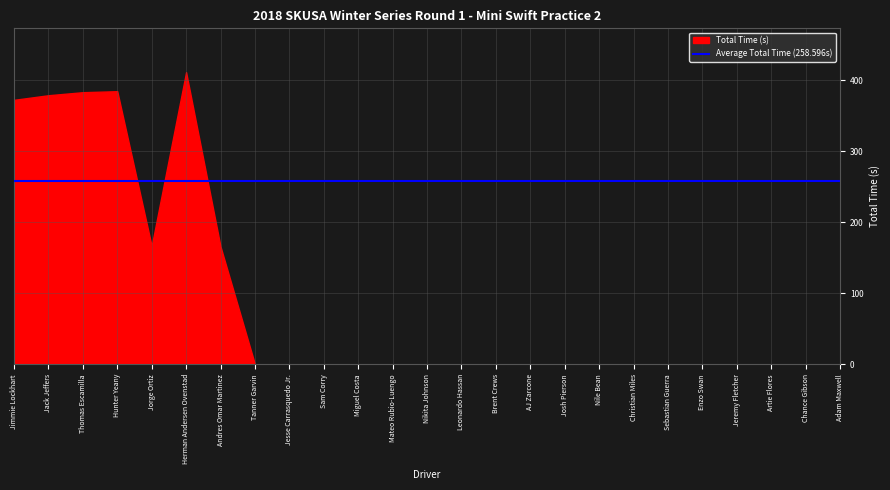

At which label is the value closest to 205?

Jorge Ortiz